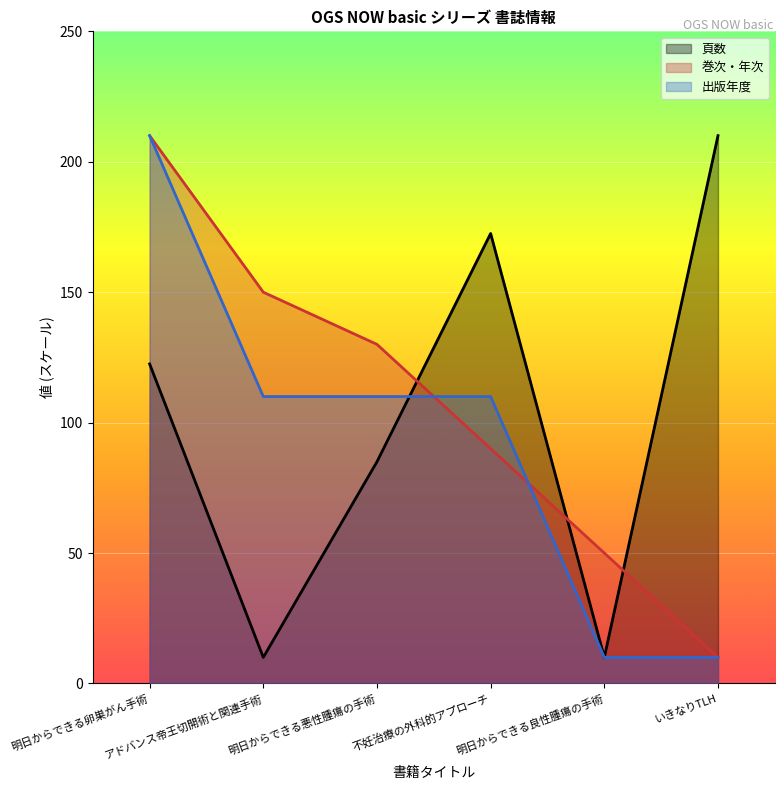

What is the sum of the 巻次・年次 values at 明日からできる悪性腫瘍の手術 and アドバンス帝王切開術と関連手術?

280.0